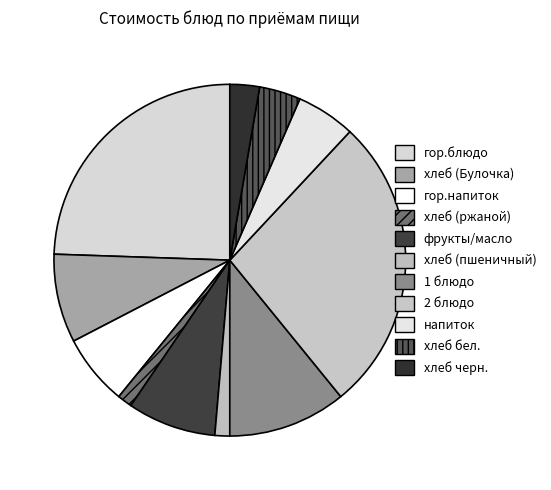

To the nearest percent, what percentage of the pie is хлеб бел.?

4%